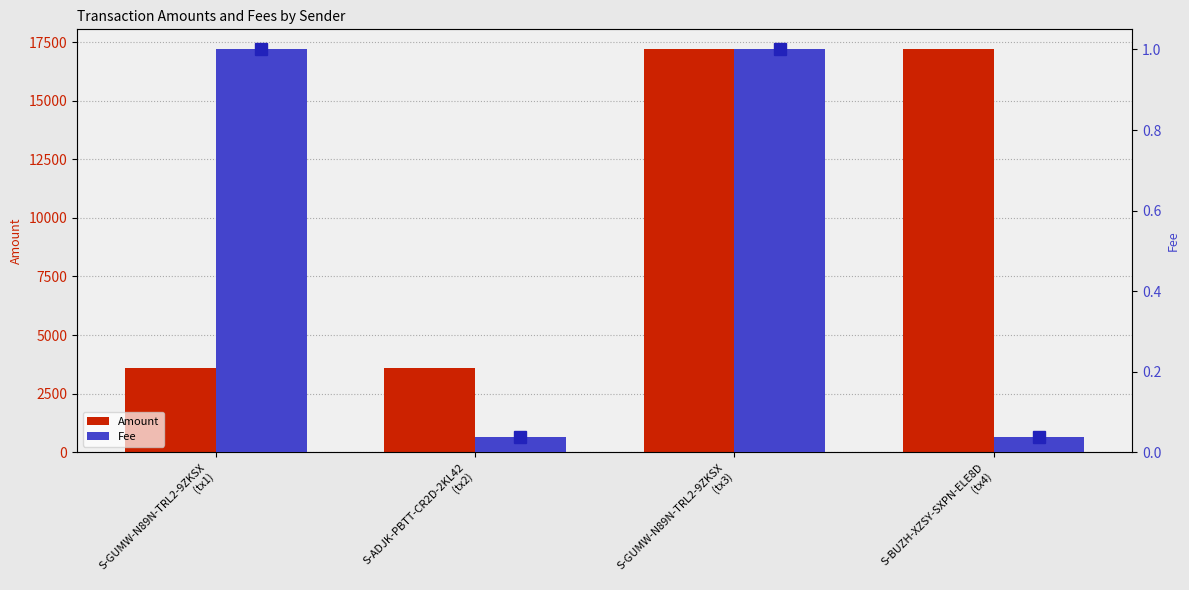

What position from the right is S-BUZH-XZSY-SXPN-ELE8D
(tx4)?

1